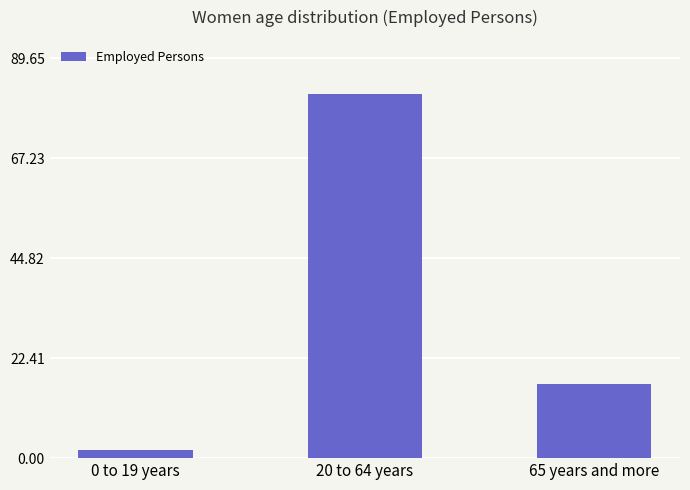

What is the value of the 3rd bar from the left?

16.6